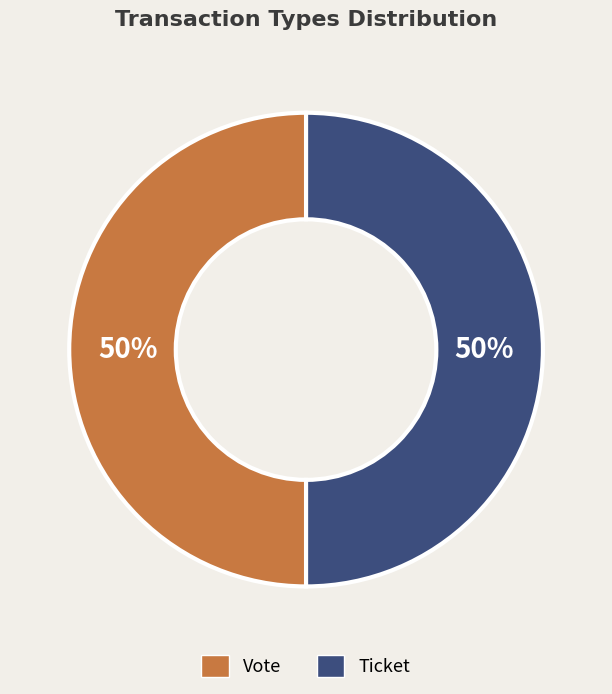

What is the ratio of the value at Ticket to the value at Vote?

1.0